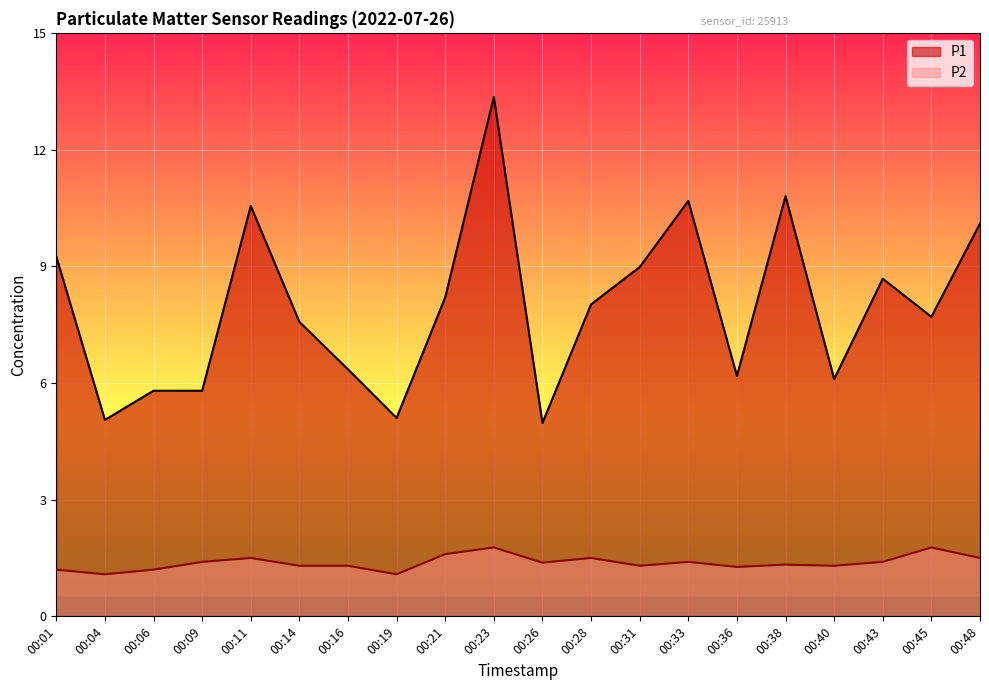

How many lines are shown in the chart?

2